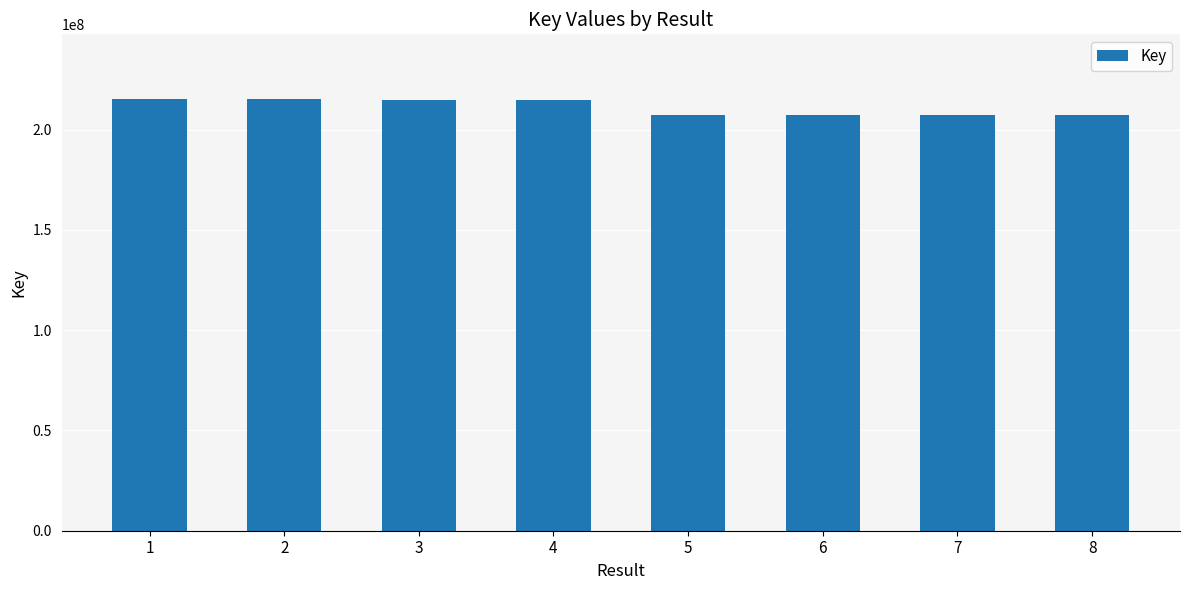

What is the difference between the second highest and minimum values?

7918659